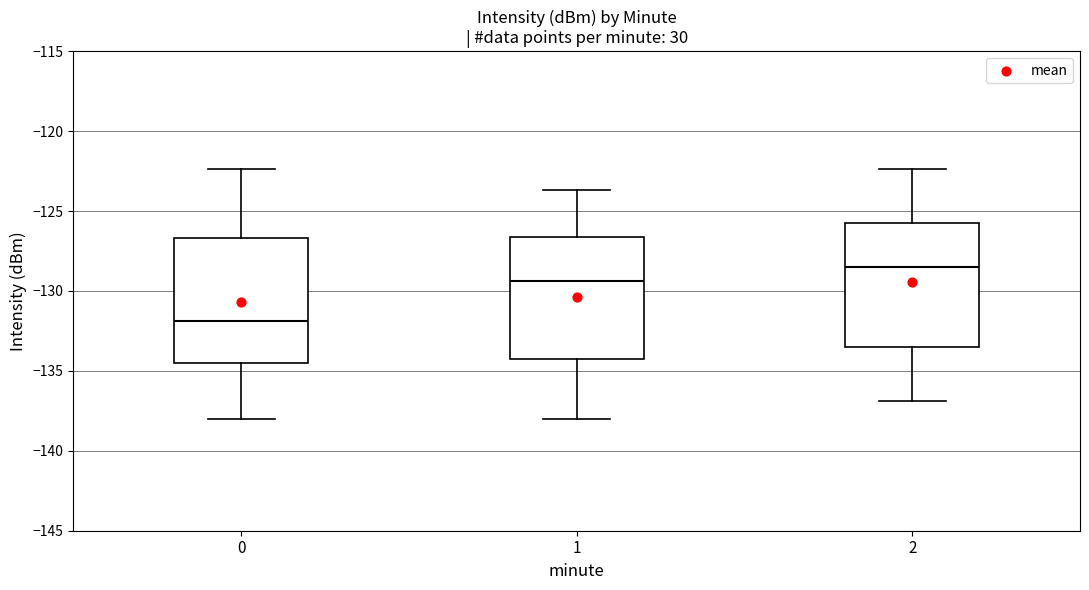

Where does the median line of the box at x = 2 sit on the y-axis? The values are not printed on the chart, so give them approximately, as read against the axis.

-128.5